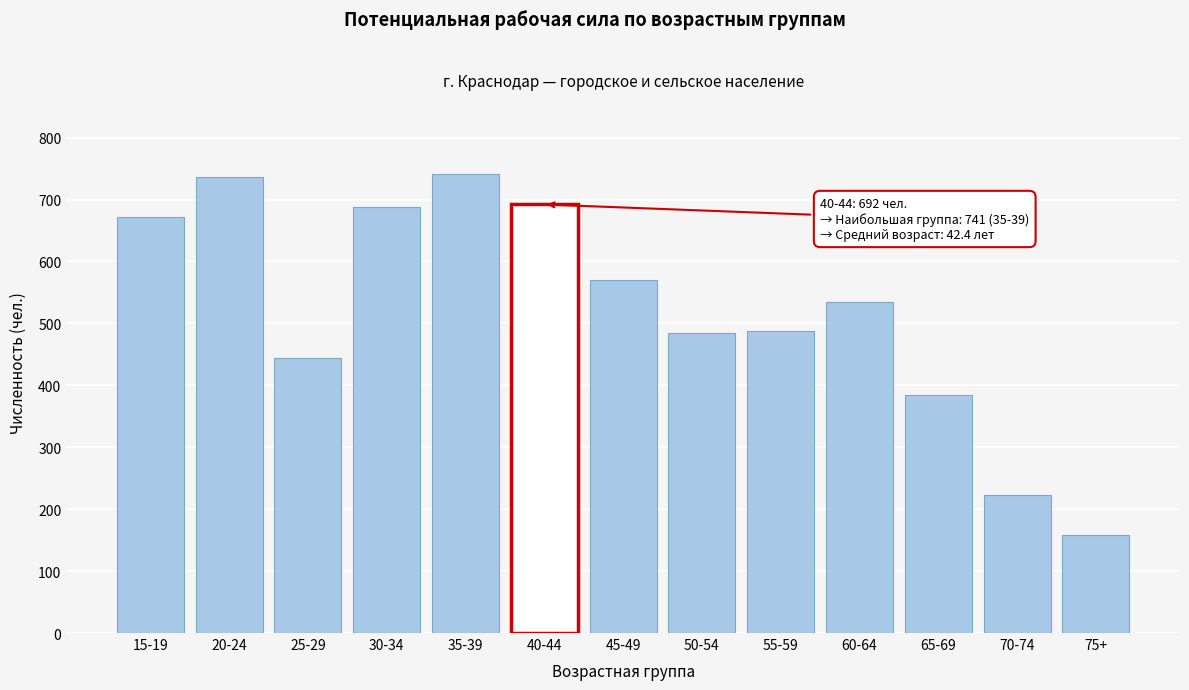

The chart shows a value of 1191 at 20-24. True or false?

False